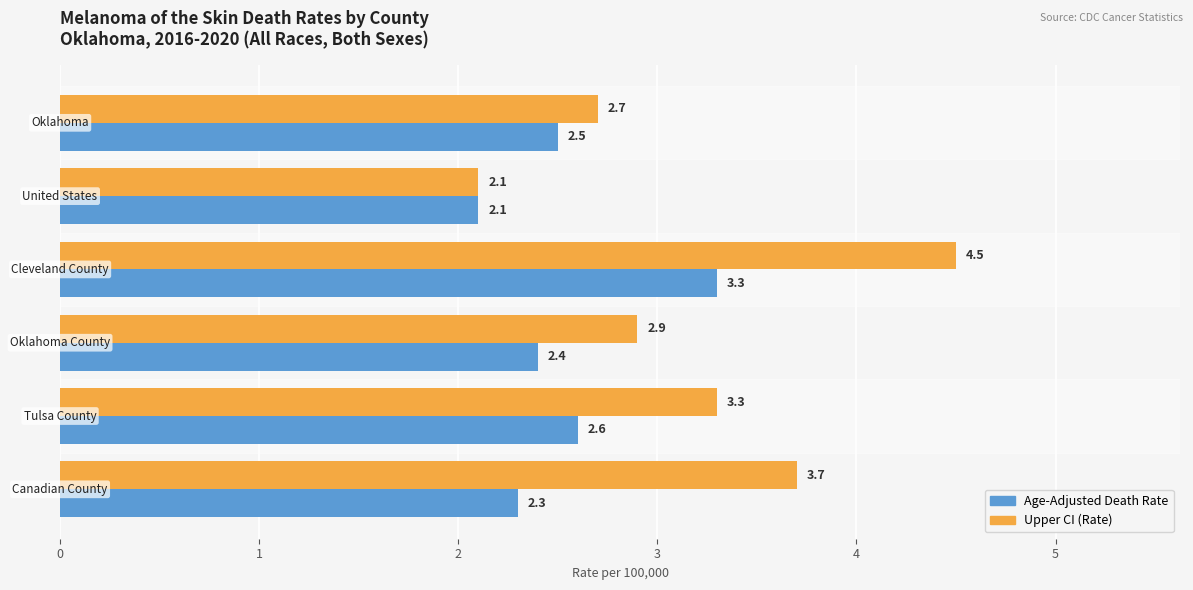

What is the smallest value displayed?

2.1